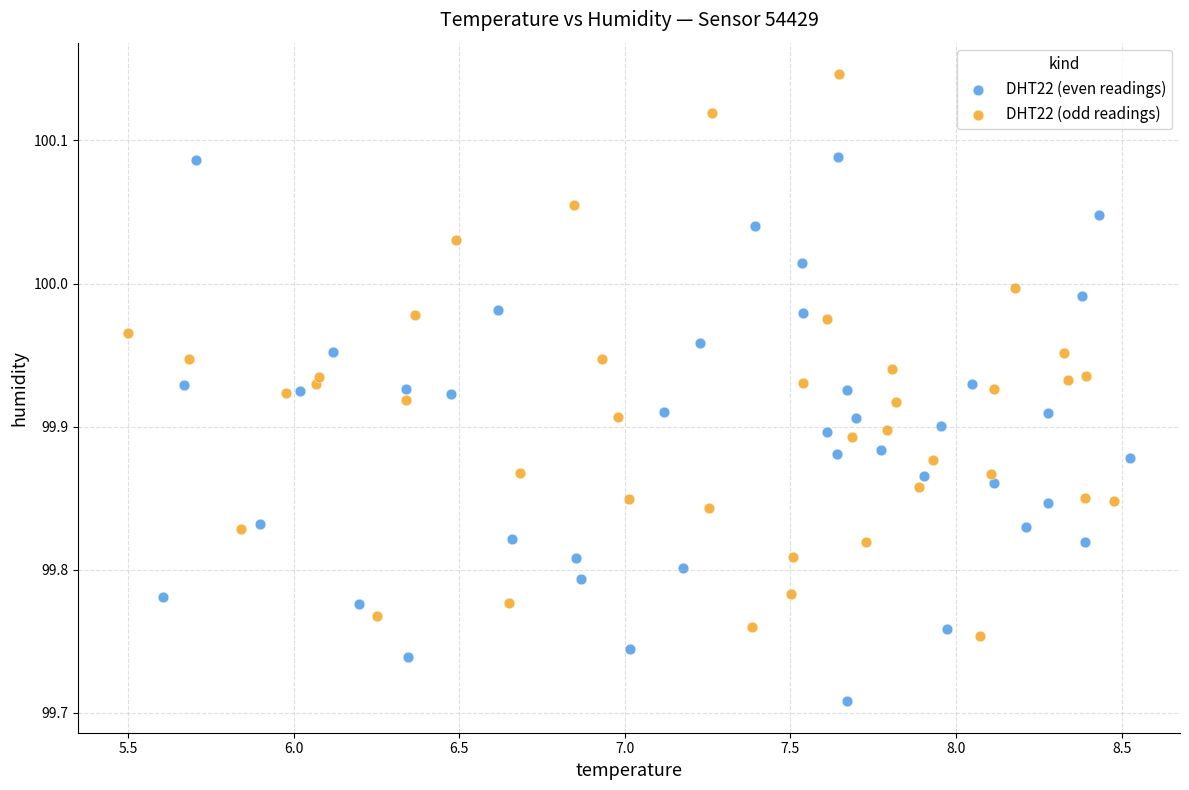

Which series reaches the maximum Y coordinate?

DHT22 (odd readings)